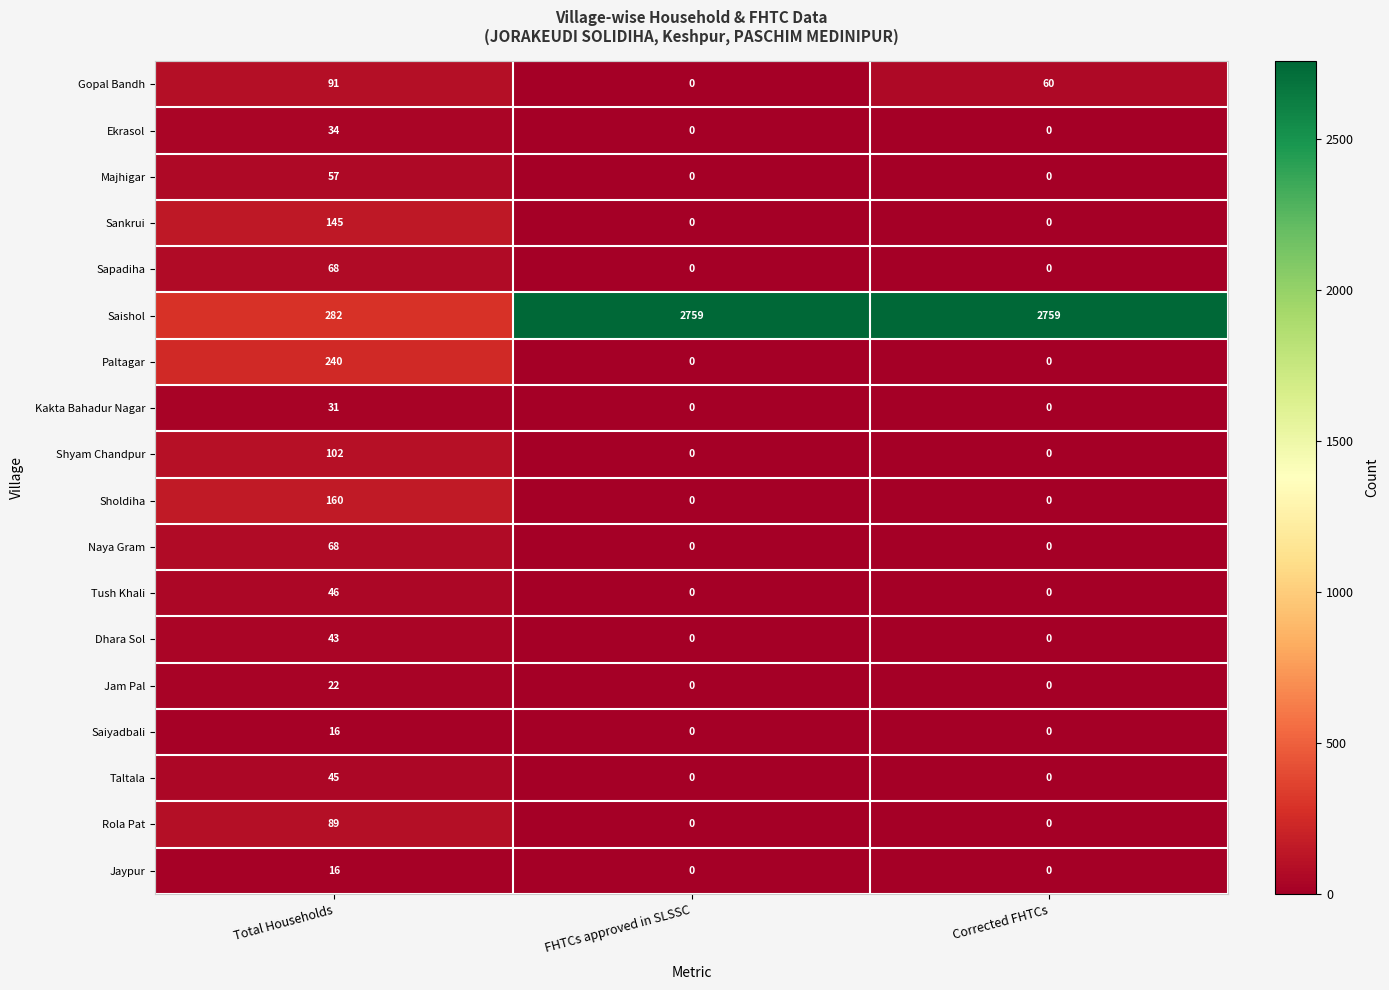

List the labels in order of Gopal Bandh value, largest first.

Total Households, Corrected FHTCs, FHTCs approved in SLSSC